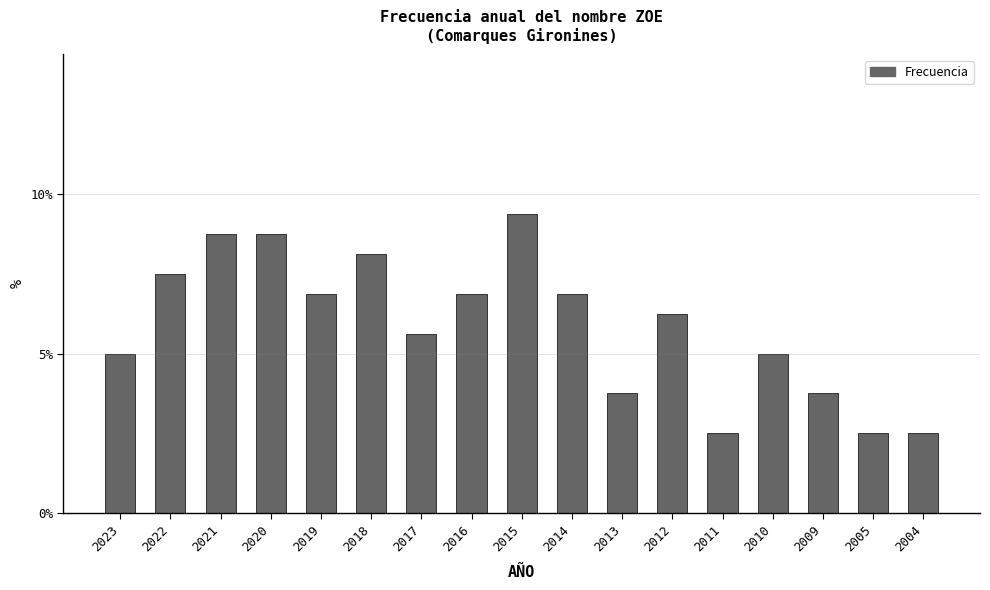

What is the value of the 2nd bar from the left?

7.5